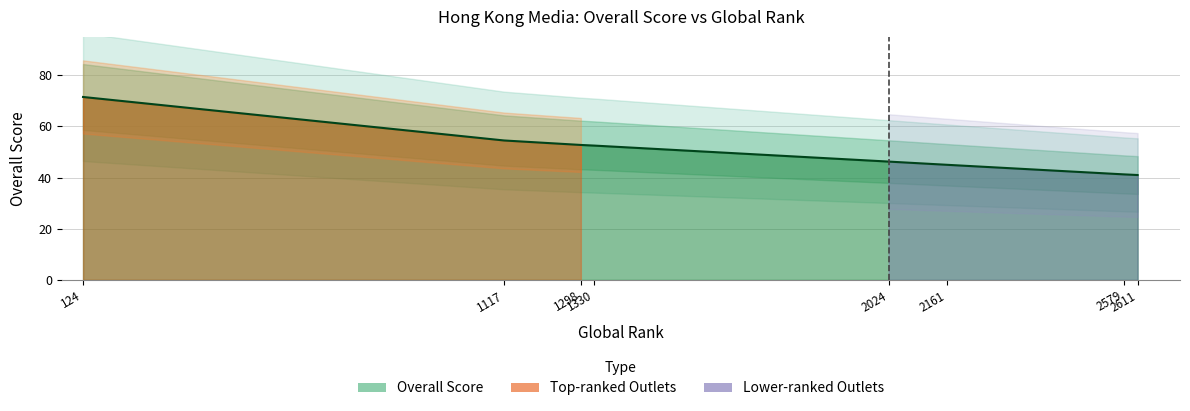

Between 2579 and 124, which is larger?

124